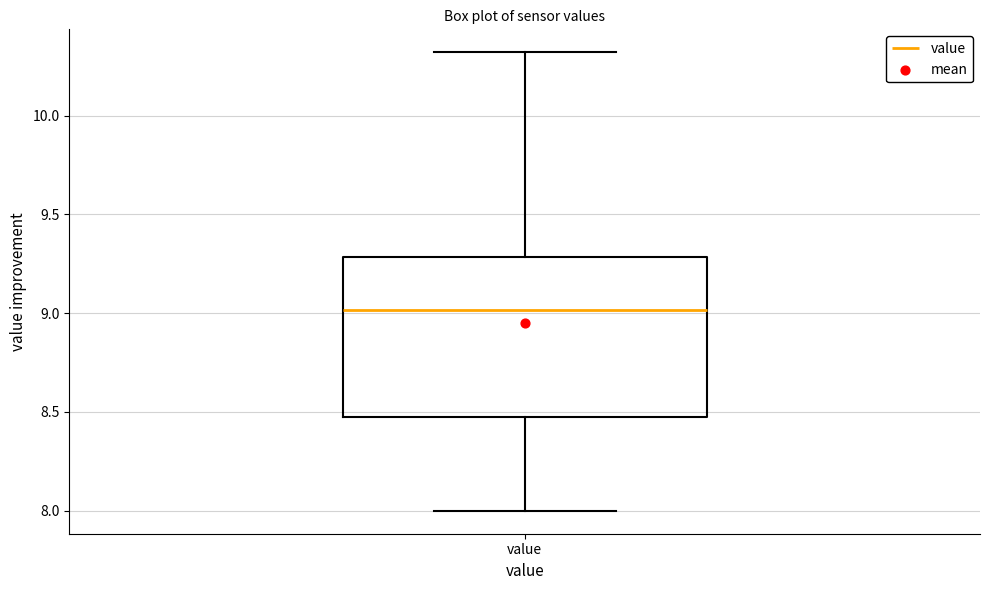

Transcribe this box plot: give where the median line is, the range the box spans, and where the two whiskers end, as read against the y-axis. The values are not printed on the chart, so give them approximately, as read against the axis.

median 9.00, box 8.45 to 9.30, whiskers 8.00 to 10.30